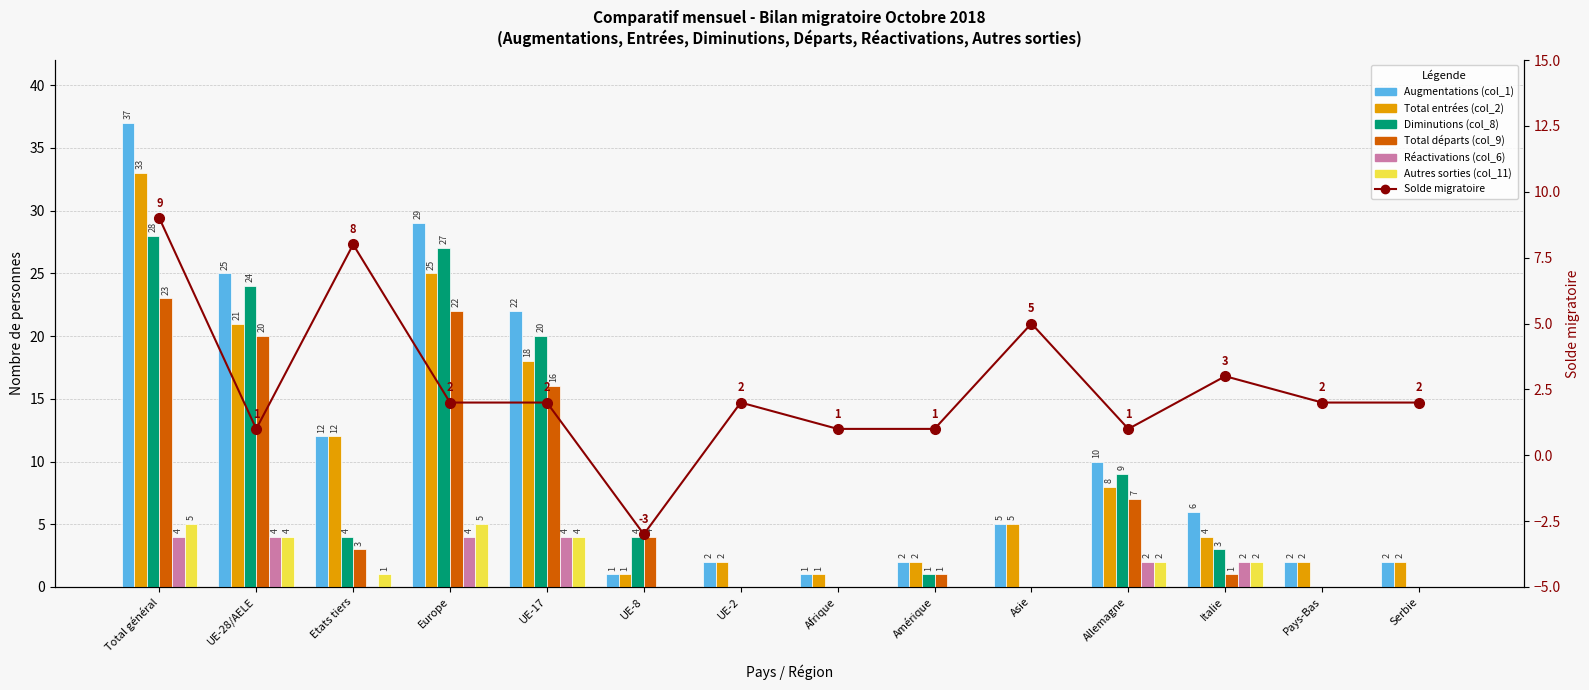

List the labels in order of Autres sorties (col_11) value, smallest first.

UE-8, UE-2, Afrique, Amérique, Asie, Pays-Bas, Serbie, Etats tiers, Allemagne, Italie, UE-28/AELE, UE-17, Total général, Europe